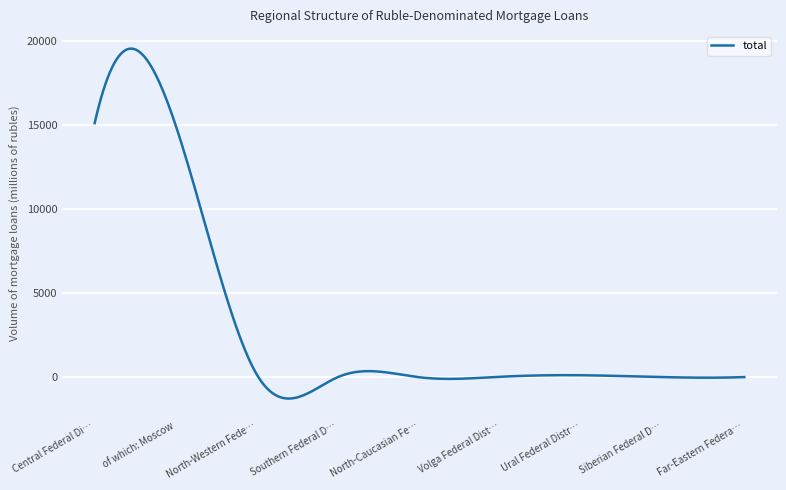

What is the maximum value shown in the chart?

19530.1